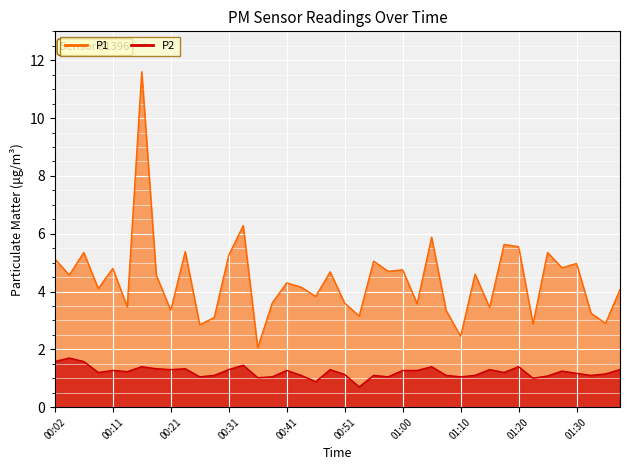

The value of P2 at 01:03 is 0.9. True or false?

False